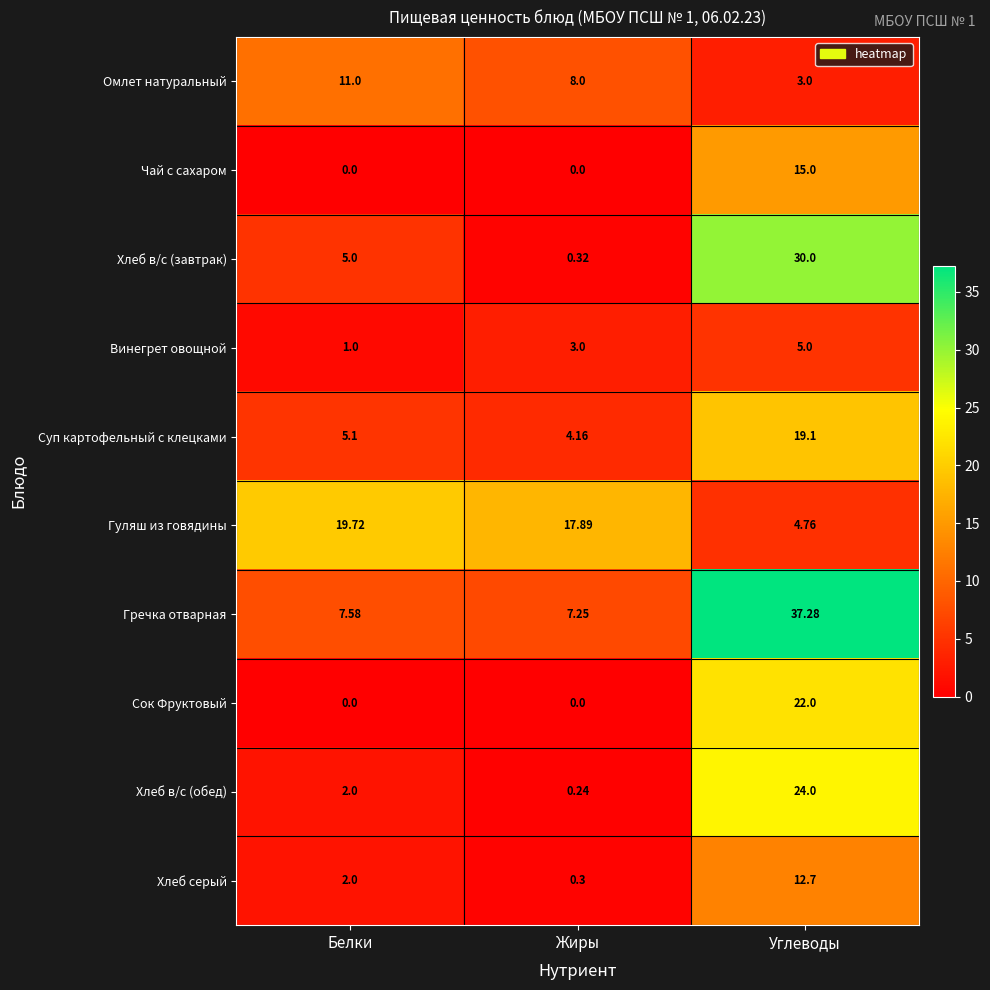

At which category is the sum across all series the highest?

Углеводы